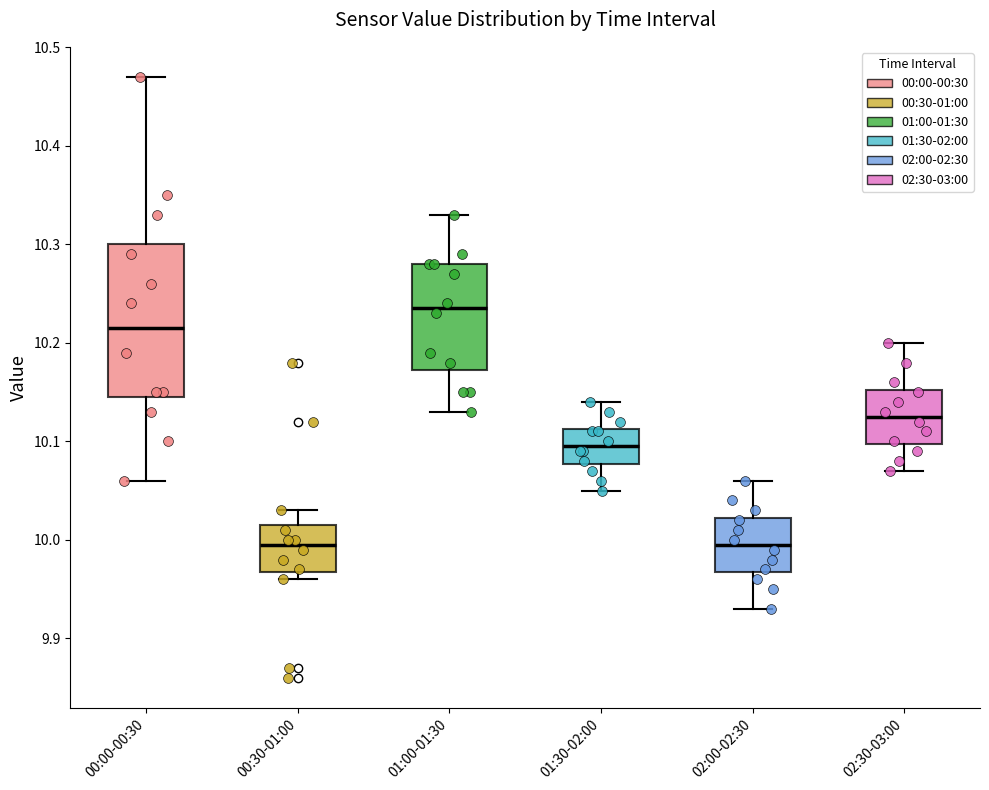

Which box's median line is the highest?

01:00-01:30